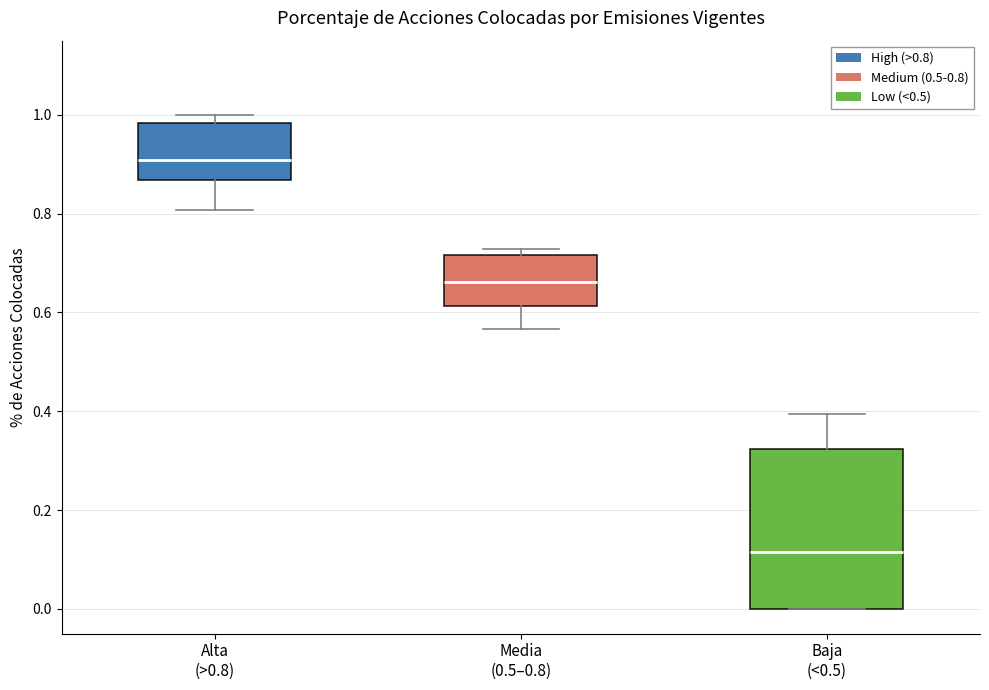

Reading left to right, transcribe this box plot: for each box, give where its median line is, the range the box spans, and where its two whiskers end, as read against the y-axis. The values are not printed on the chart, so give them approximately, as read against the axis.

Alta (>0.8): median 0.90, box 0.86 to 0.98, whiskers 0.80 to 1.00
Media (0.5–0.8): median 0.66, box 0.62 to 0.72, whiskers 0.56 to 0.72 (just above the box's upper edge)
Baja (<0.5): median 0.12, box 0.00 to 0.32, whiskers 0.00 to 0.40